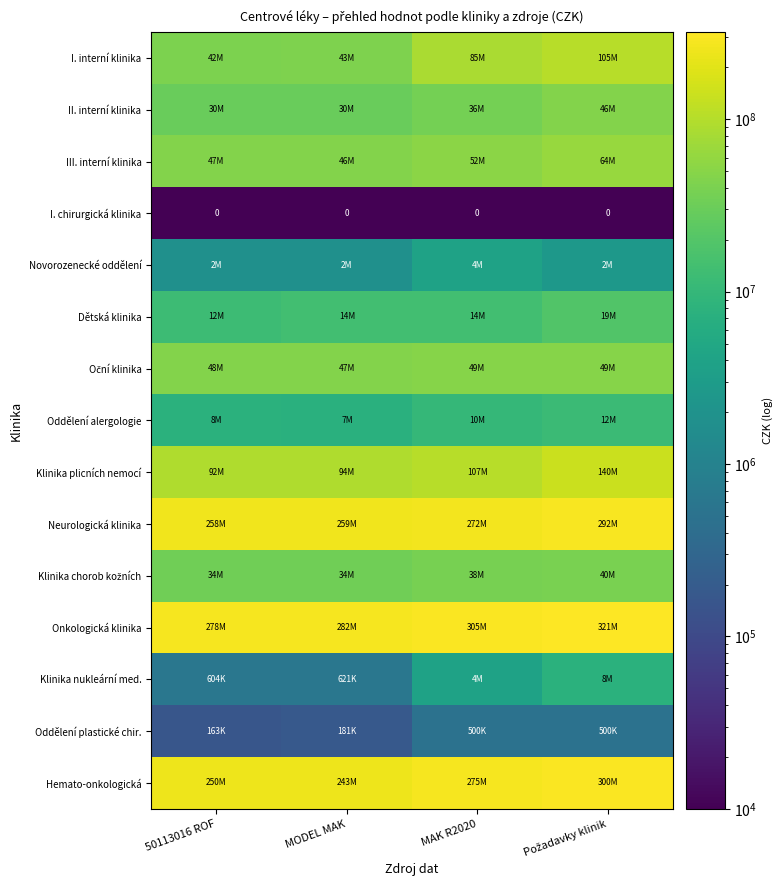

Rank the series by their maximum value, from lowest to highest.

I. chirurgická klinika, Oddělení plastické chir., Novorozenecké oddělení, Klinika nukleární med., Oddělení alergologie, Dětská klinika, Klinika chorob kožních, II. interní klinika, Oční klinika, III. interní klinika, I. interní klinika, Klinika plicních nemocí, Neurologická klinika, Hemato-onkologická, Onkologická klinika